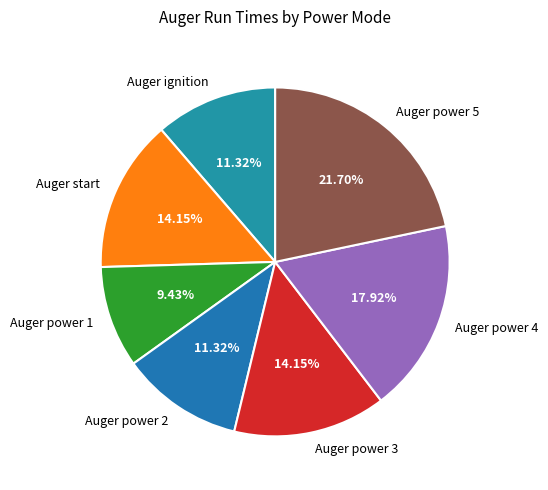

What portion of the pie excludes Auger start?

85.8%